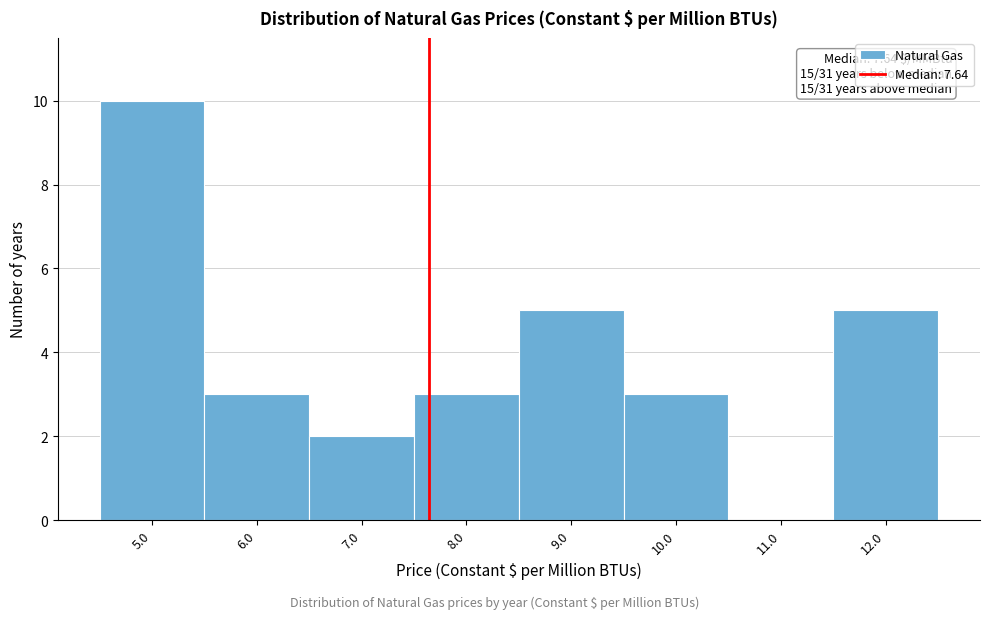

Over which range of the x-axis is the bar tallest?

4.5 to 5.5